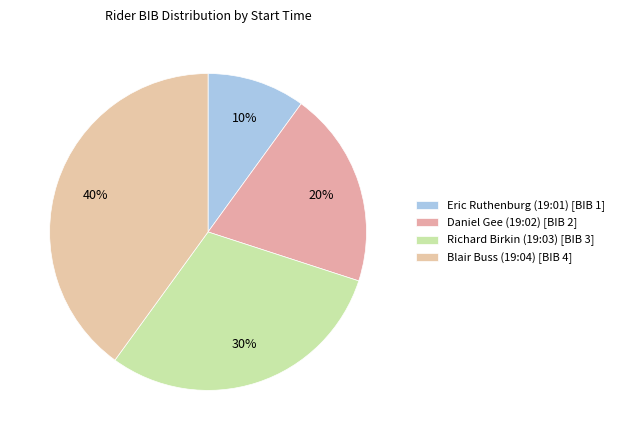

The Blair Buss (19:04) slice represents 31% of the pie. True or false?

False